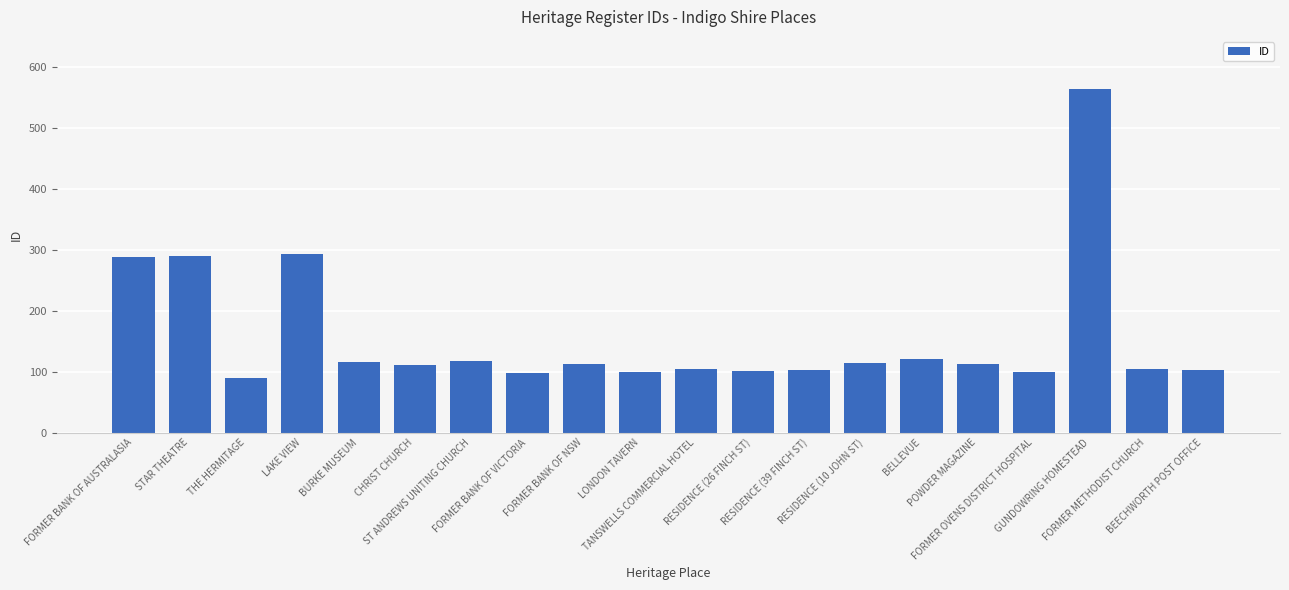

Where does the data first go above 112?

FORMER BANK OF AUSTRALASIA